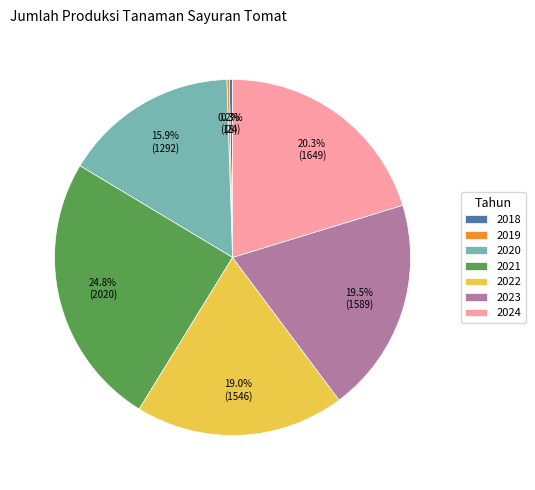

To the nearest percent, what is the average slice percentage?

14%